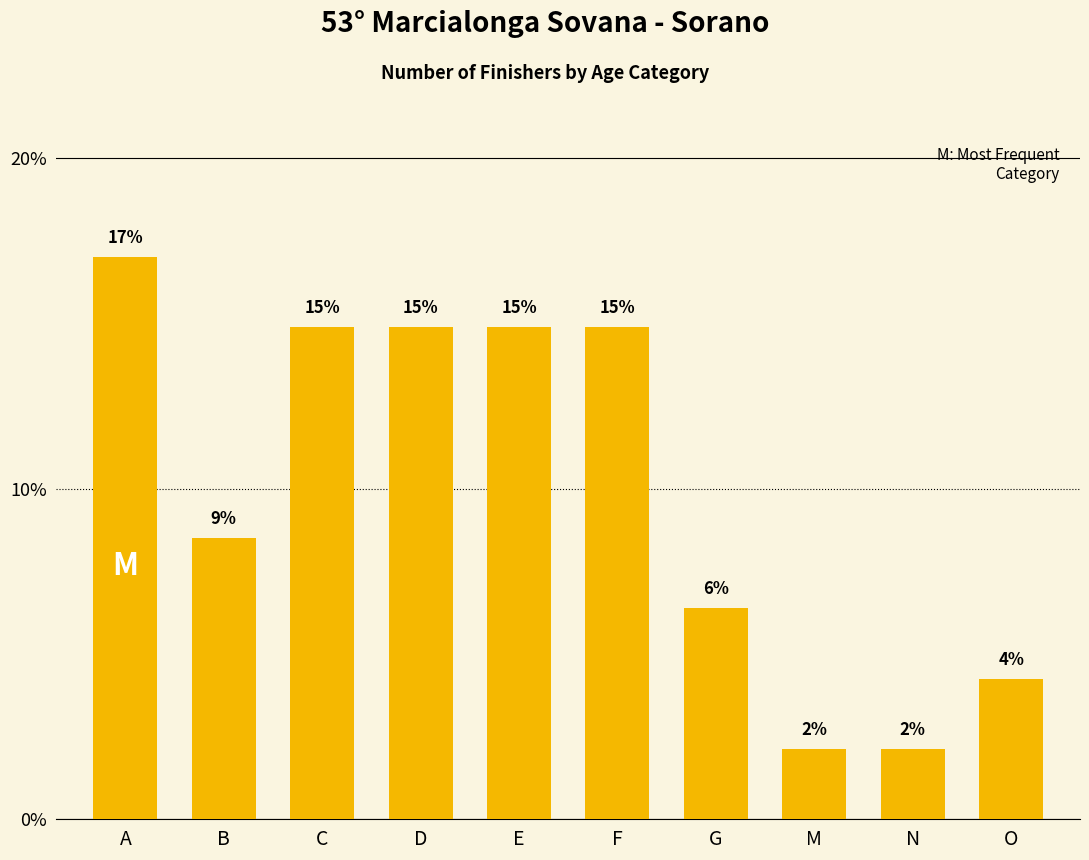

Approximately how many times larger is the value at G compared to N?

3.0